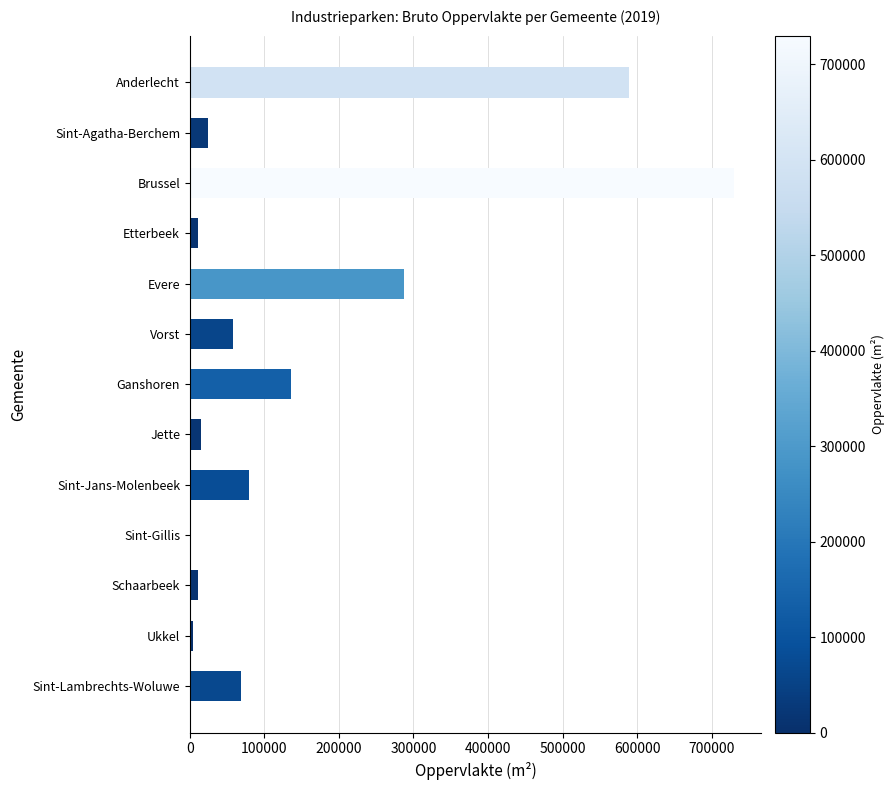

What is the sum of all values?

2014960